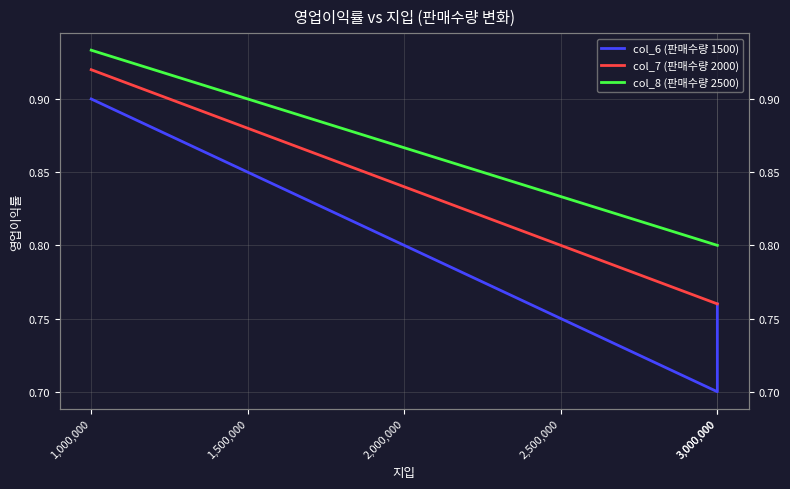

What is the sum of the col_6 (판매수량 1500) values at 2,000,000 and 3,000,000?

1.5